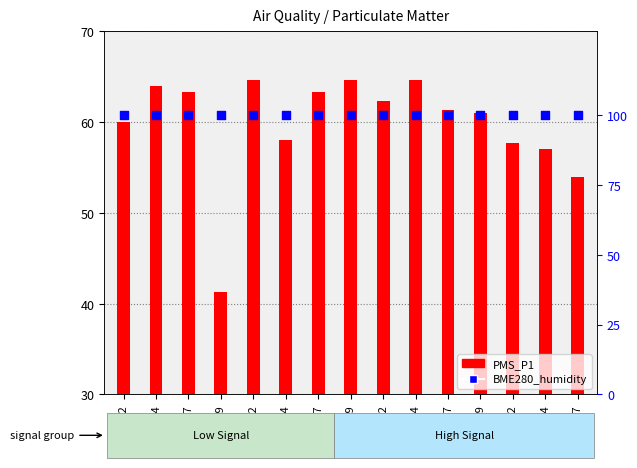

Which series has the largest total across all categories?

BME280_humidity